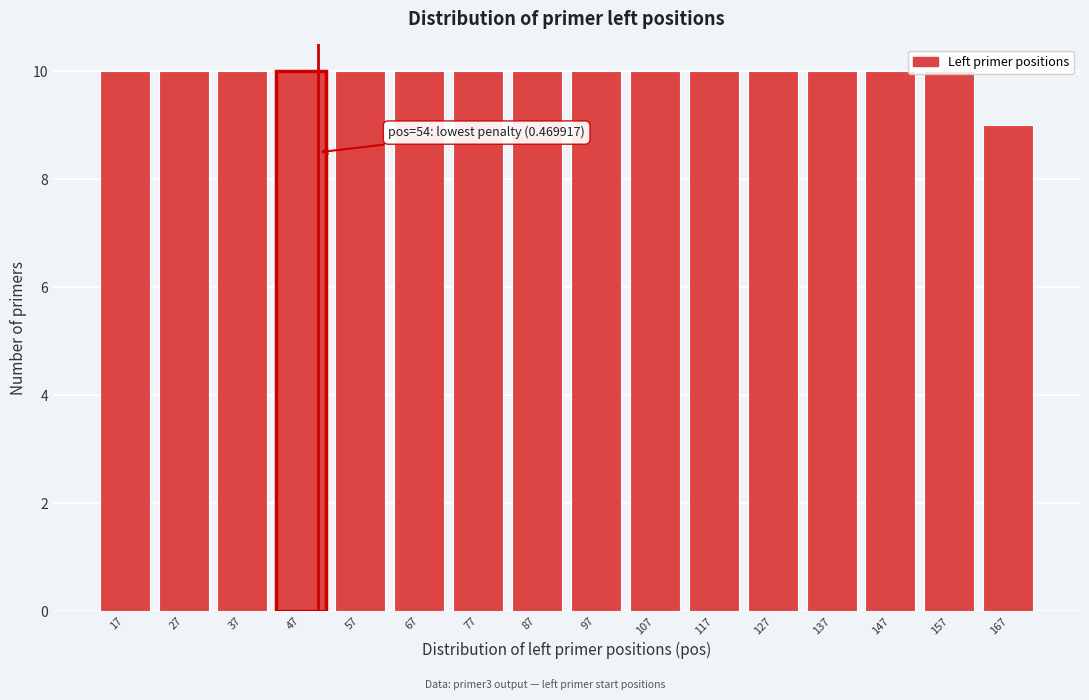

What is the average value?

10